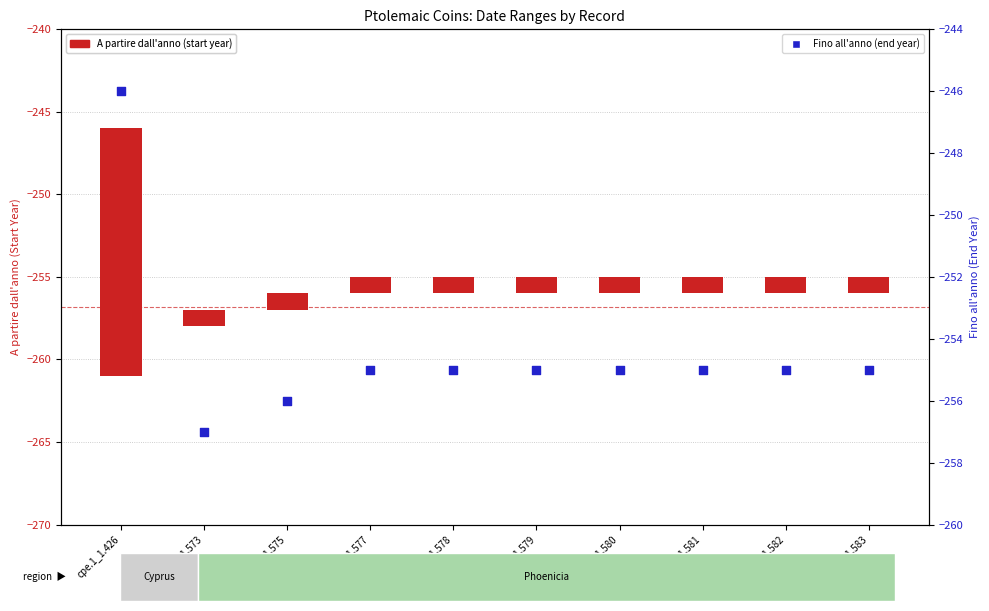

Which series has the largest total across all categories?

A partire dall'anno